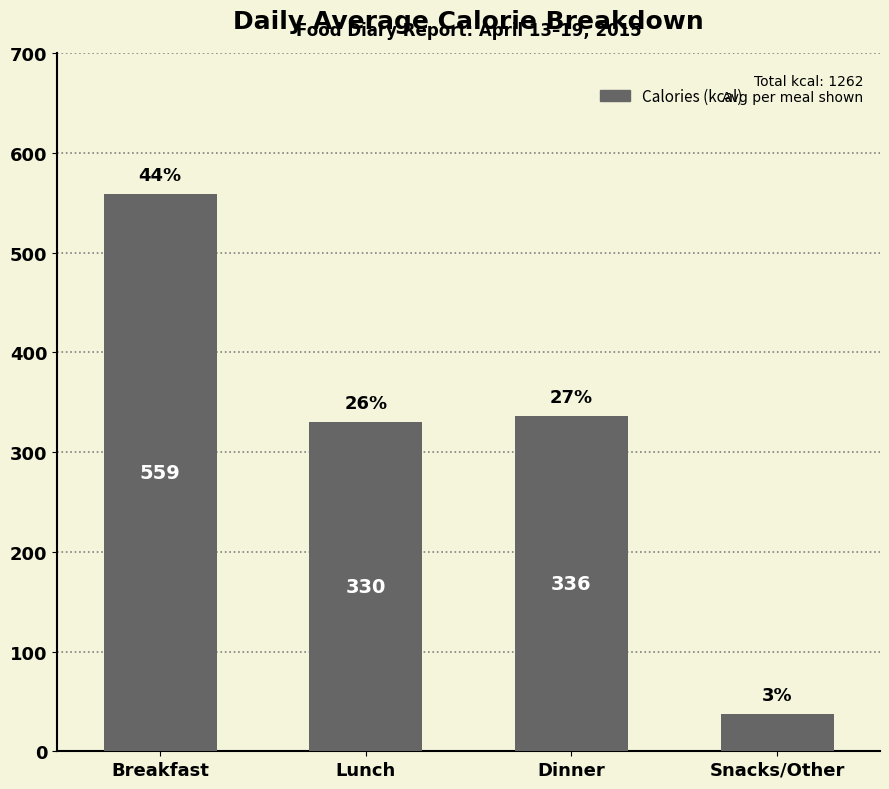

How many bars are there in total?

4